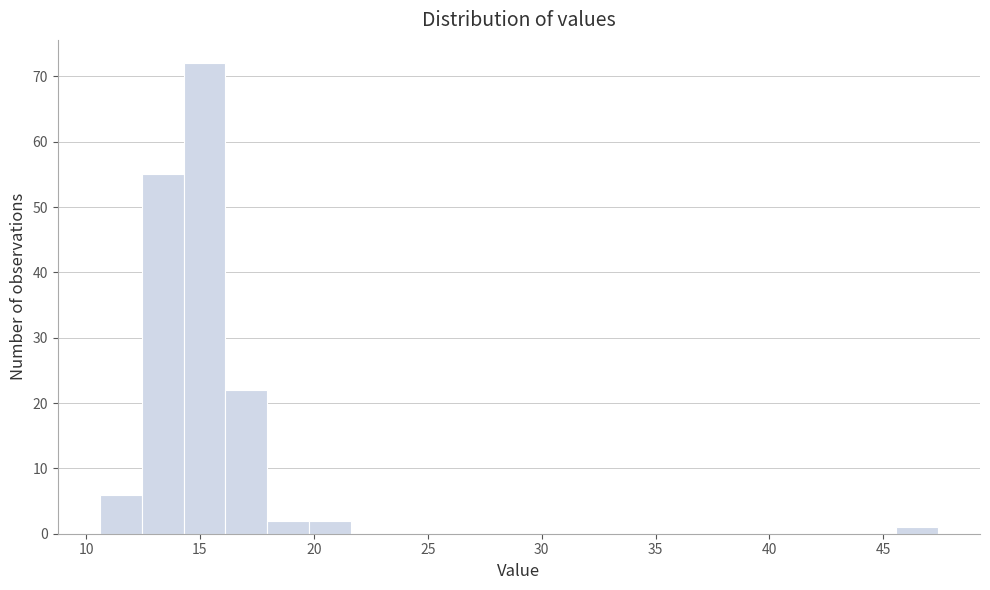

Read against the x-axis, roughly where is the centre of the tallest bar?

15.0